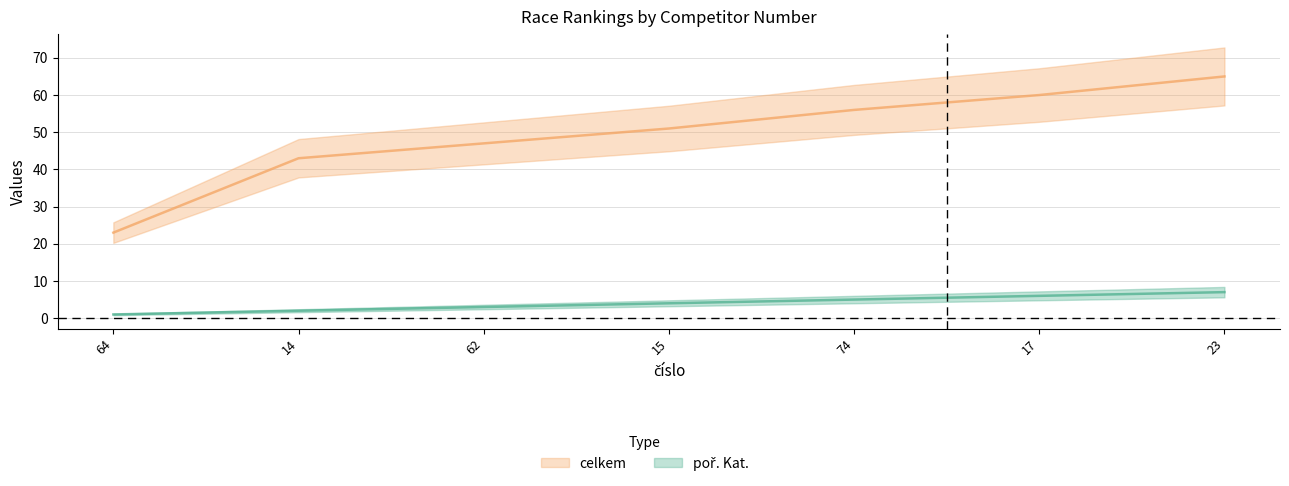

True or false: celkem and poř. Kat. intersect in this chart.

False